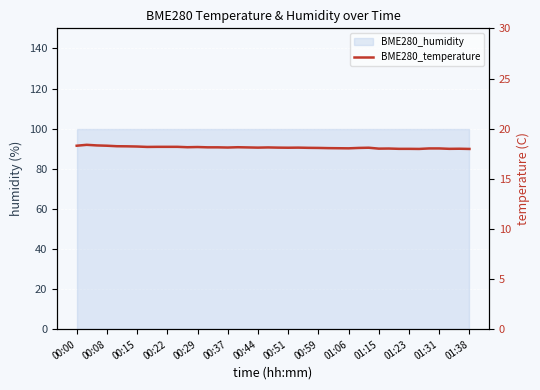

What is the sum of all values?

724.9